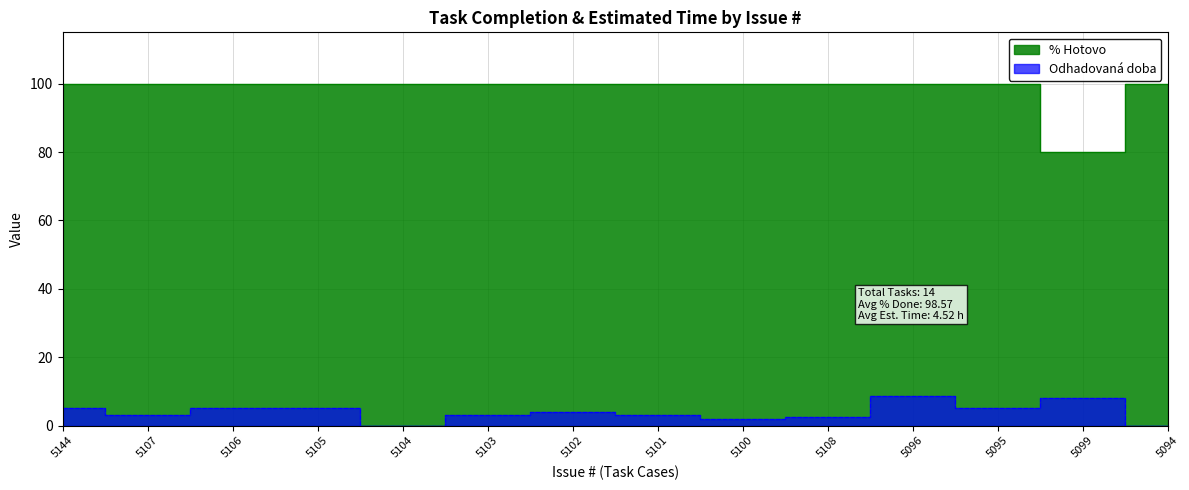

What is the difference between the second highest and second lowest values in the Odhadovana doba series?

8.0